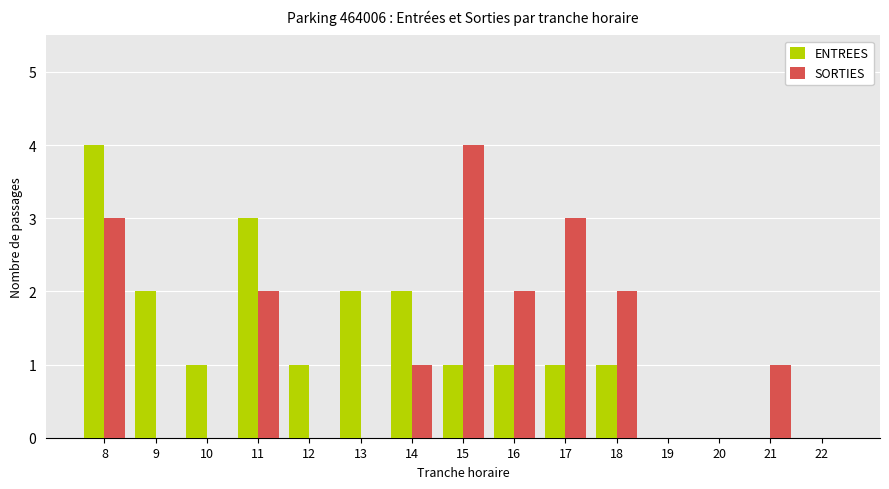

Where does the ENTREES series first go above 1?

8